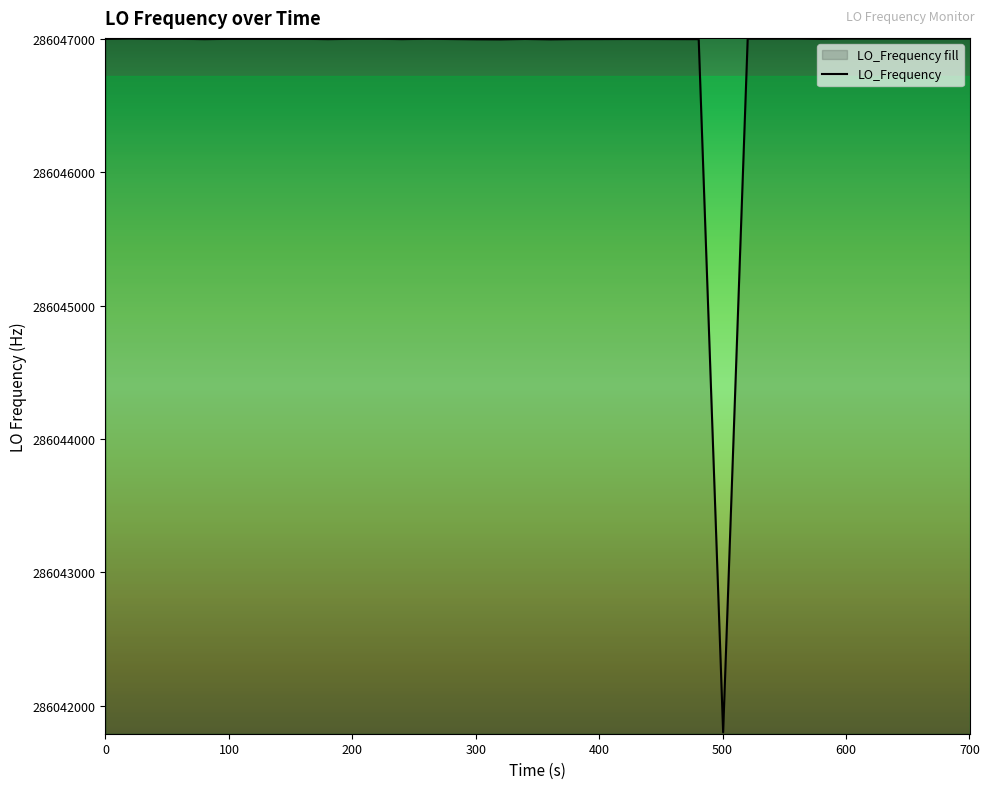

What is the maximum value shown in the chart?

286047001.1